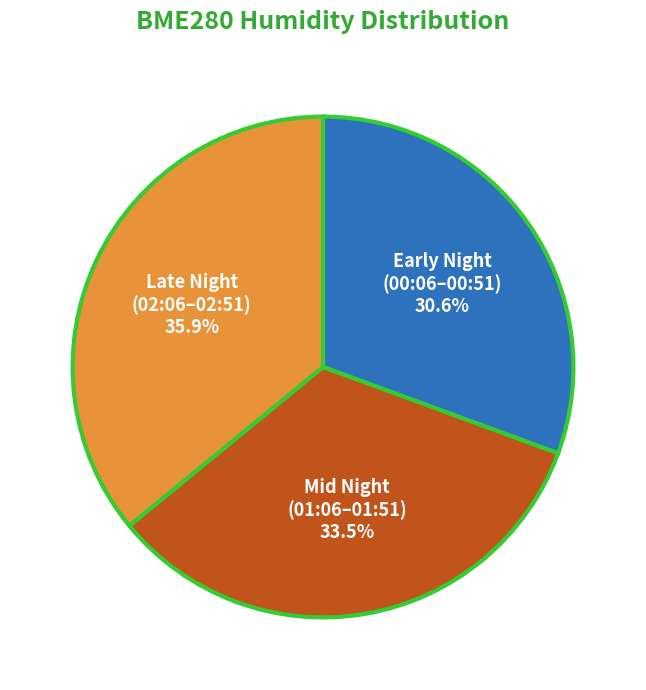

Which has a higher value, Mid Night (01:06–01:51) or Late Night (02:06–02:51)?

Late Night (02:06–02:51)